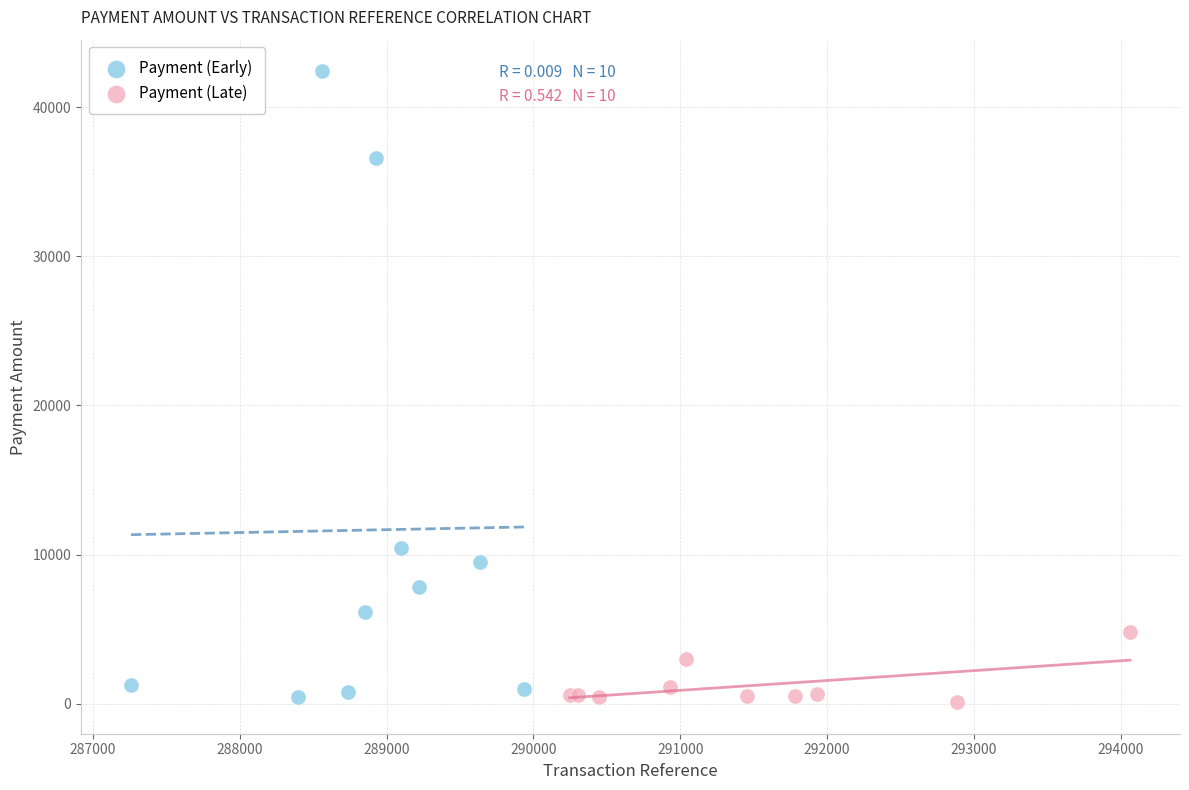

Which series has the widest spread of Y values?

Payment (Early)